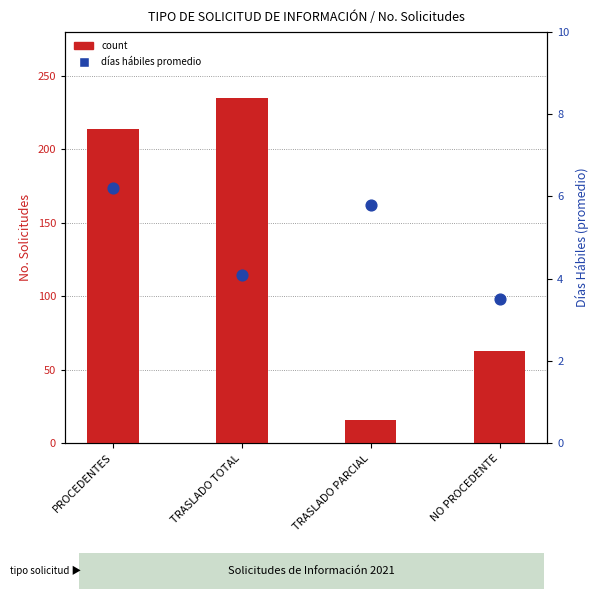

Which series has the largest total across all categories?

count